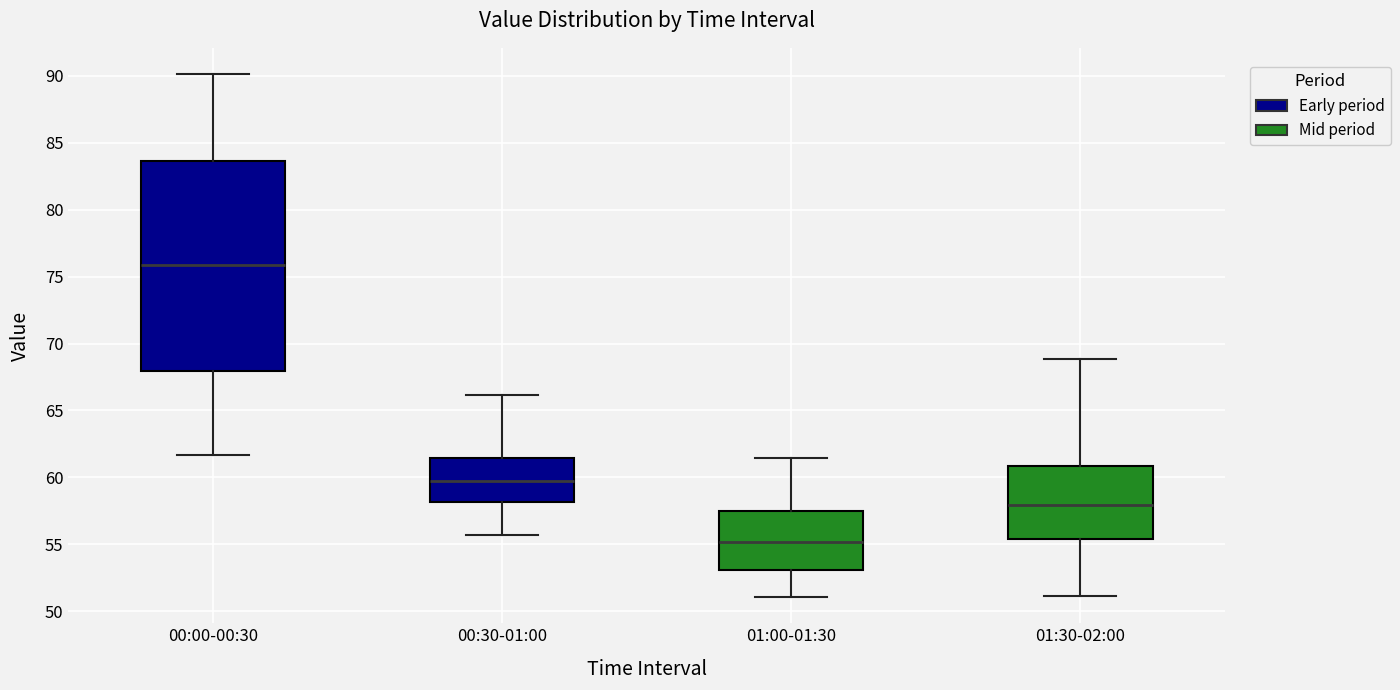

Reading left to right, transcribe this box plot: for each box, give where its median line is, the range the box spans, and where its two whiskers end, as read against the y-axis. The values are not printed on the chart, so give them approximately, as read against the axis.

00:00-00:30: median 76.0, box 68.0 to 83.5, whiskers 61.5 to 90.0
00:30-01:00: median 60.0, box 58.0 to 61.5, whiskers 55.5 to 66.0
01:00-01:30: median 55.0, box 53.0 to 57.5, whiskers 51.0 to 61.5
01:30-02:00: median 58.0, box 55.5 to 61.0, whiskers 51.0 to 69.0